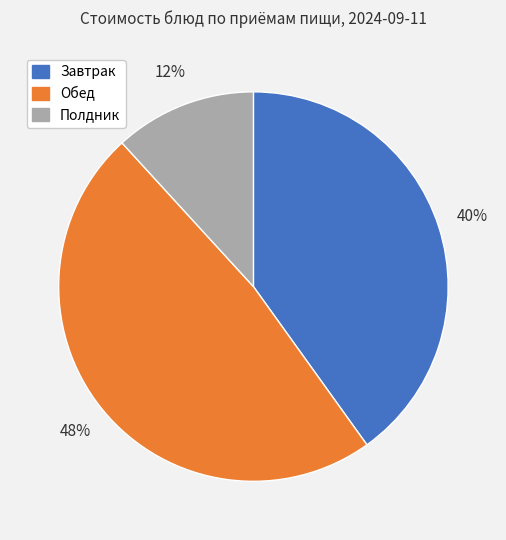

Combined, do Завтрак and Обед account for over 50%?

Yes